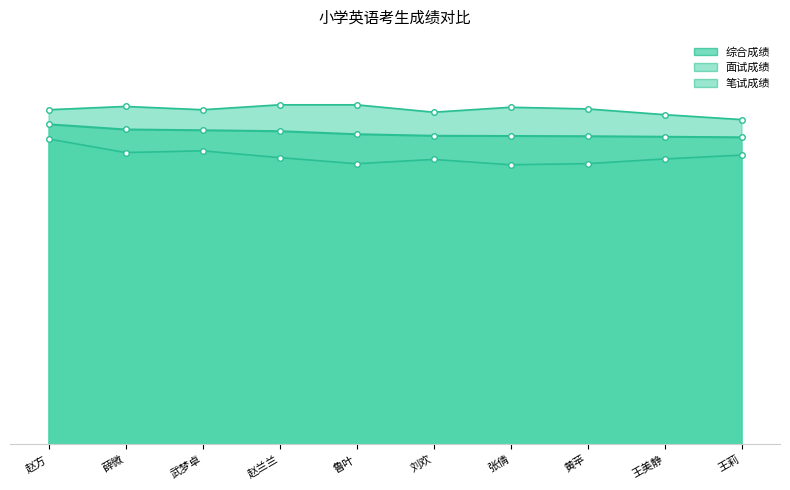

The value of 综合成绩 at 鲁叶 is 111.2. True or false?

False